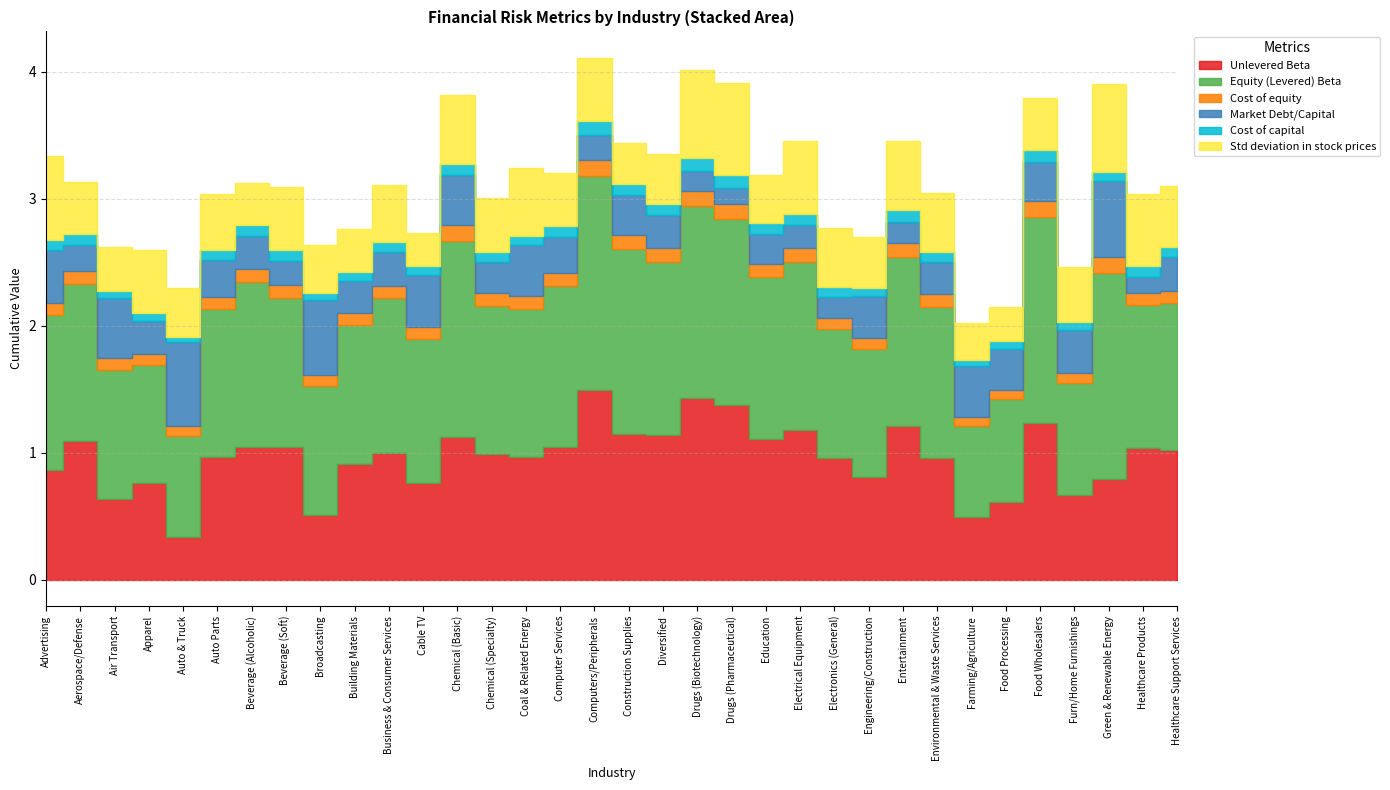

At which category does Equity (Levered) Beta reach its first local peak?

Aerospace/Defense